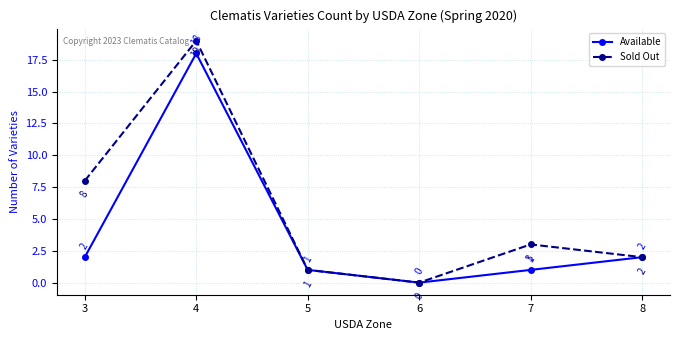

The Sold Out series shows 8 at 3. True or false?

True